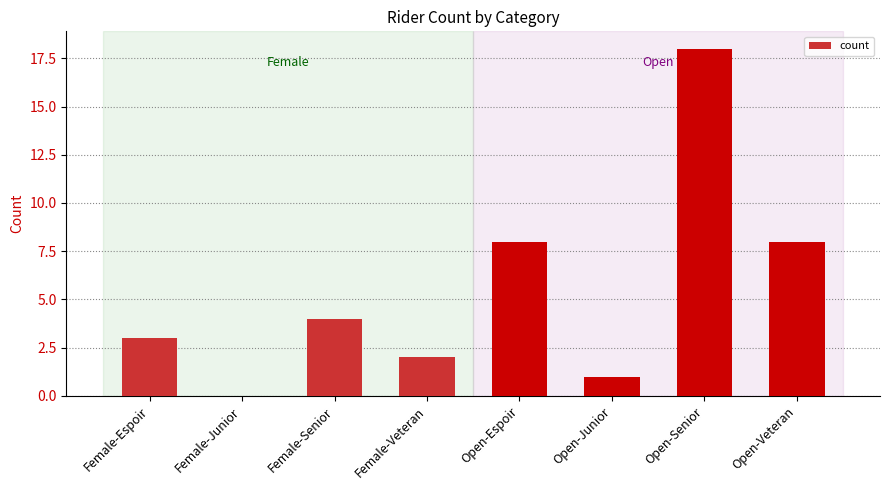

What is the change in value from Female-Junior to Open-Senior?

+18